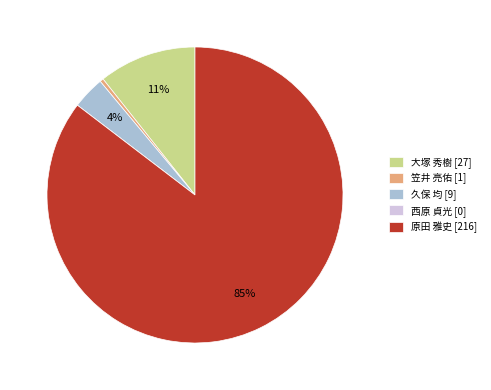

Combined, do 笠井 亮佑 [1] and 原田 雅史 [216] account for over 50%?

Yes